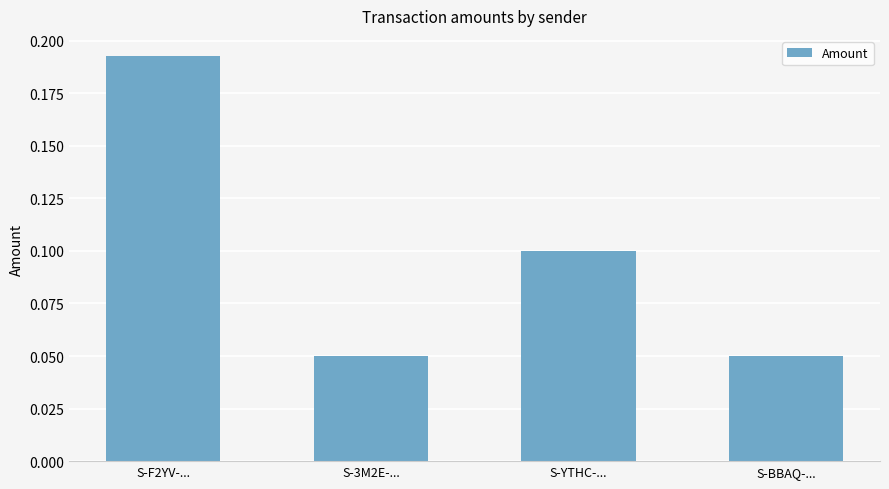

What is the sum of all values?

0.4